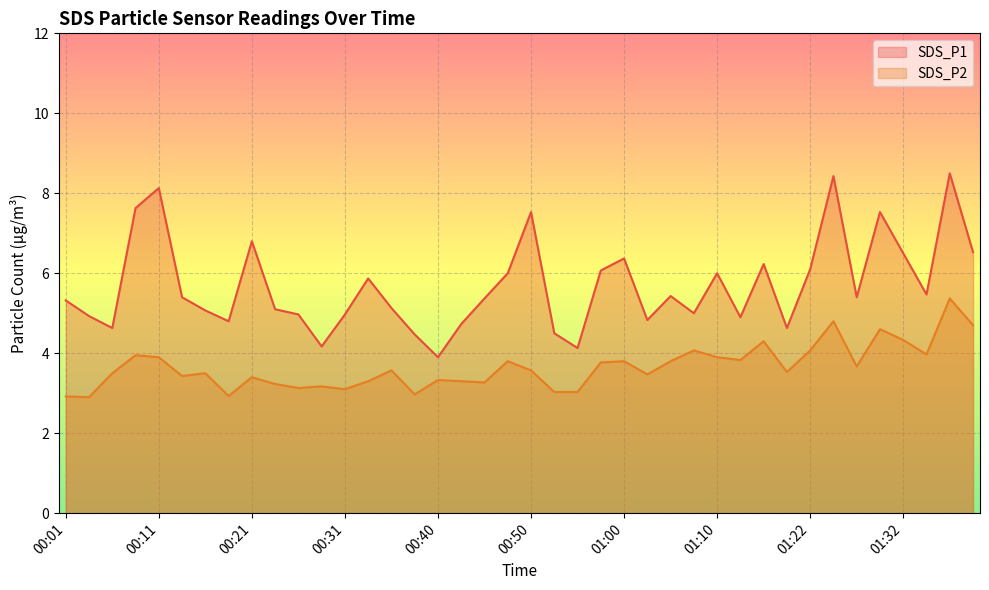

True or false: SDS_P2 and SDS_P1 cross at least once.

False